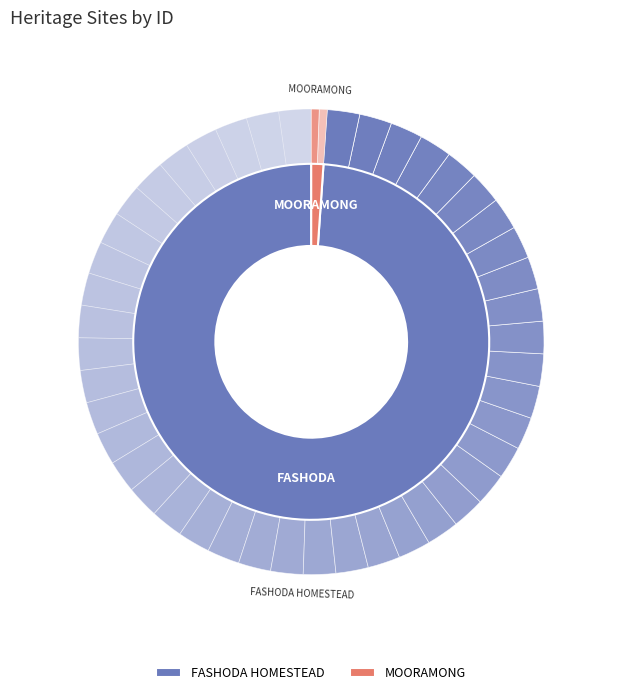

Does FASHODA HOMESTEAD account for over 50% of the chart?

Yes